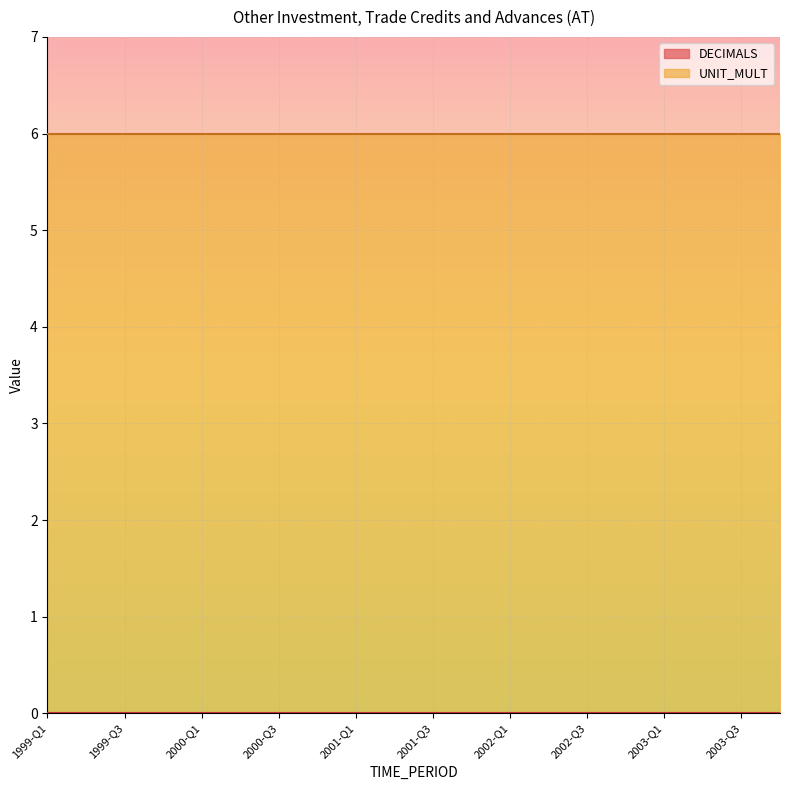

Which series has the widest spread of values?

DECIMALS